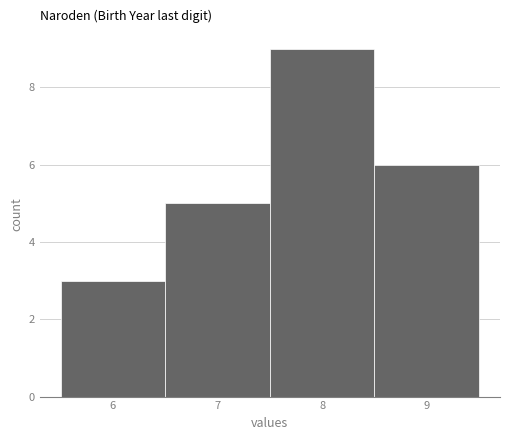

Which range on the x-axis has the tallest bar?

7.5 to 8.5